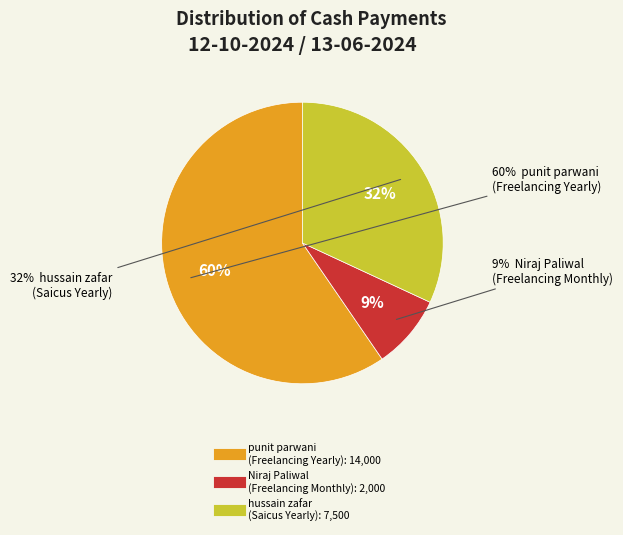

To the nearest percent, what is the difference between the largest and smallest slice percentages?

51%